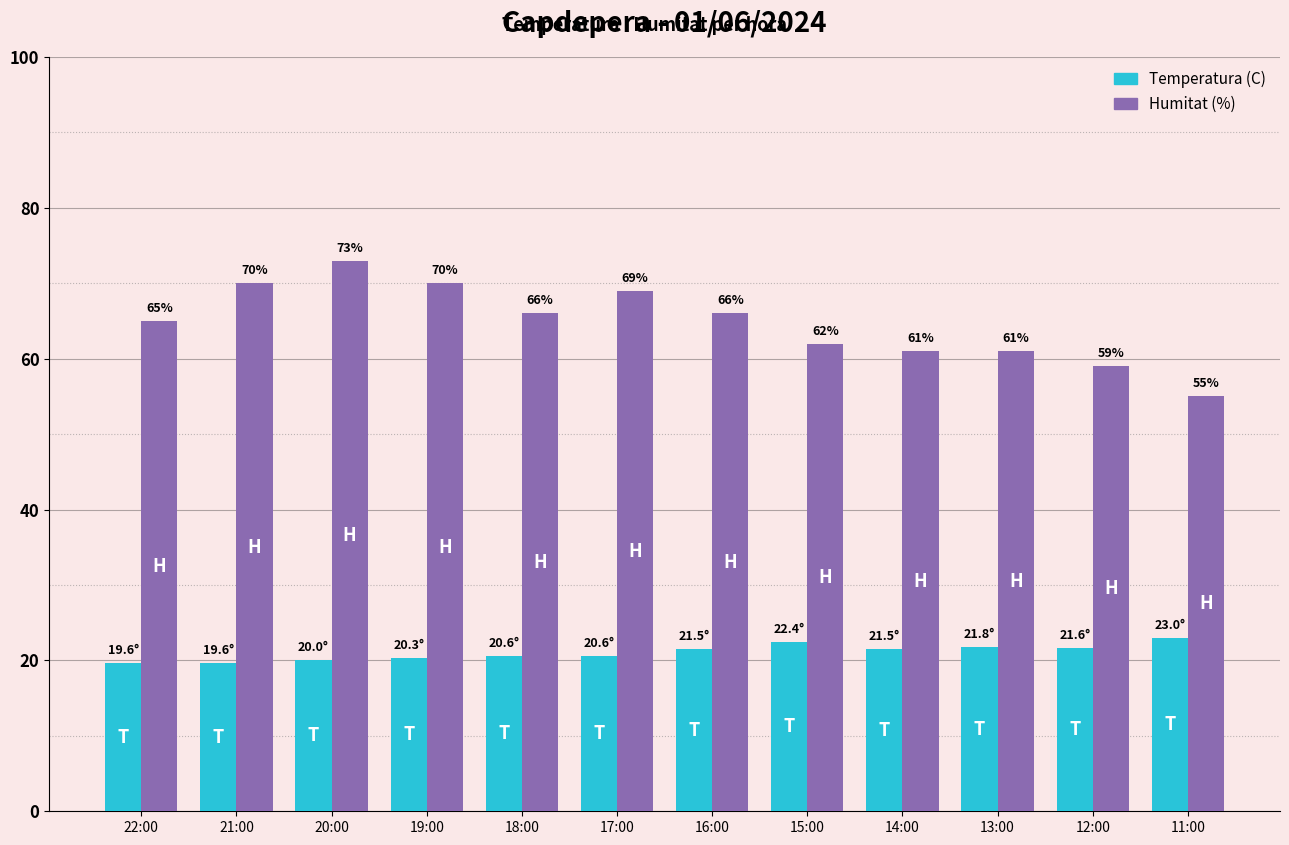

What is the total value across all series at 14:00?

82.5